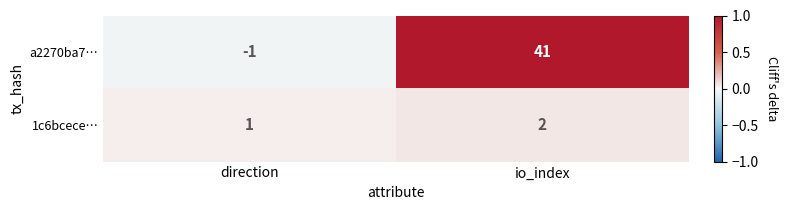

At which label is 1c6bcece… closest to 1?

direction